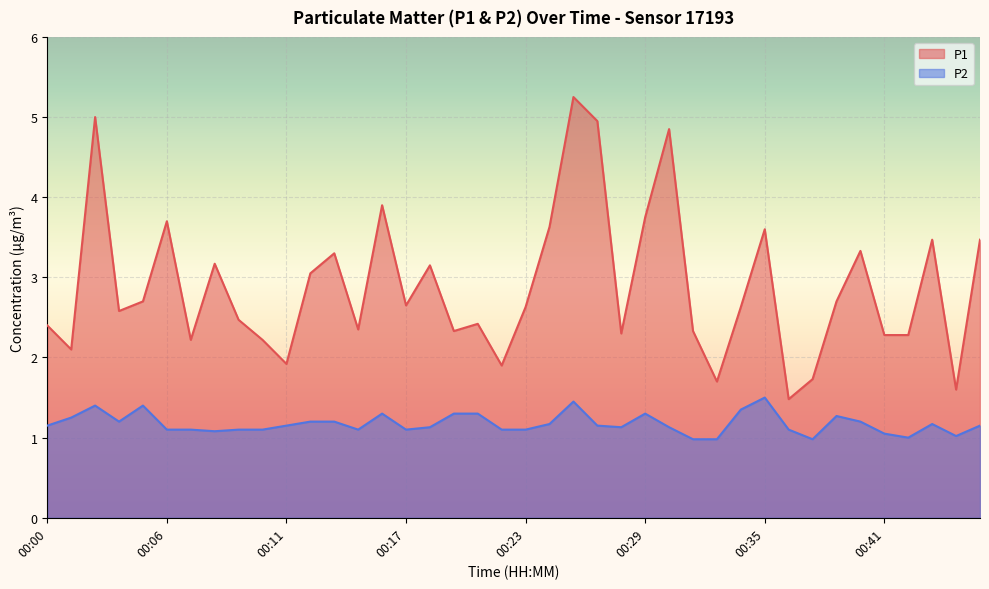

What value does the P2 series have at 00:18?

1.1